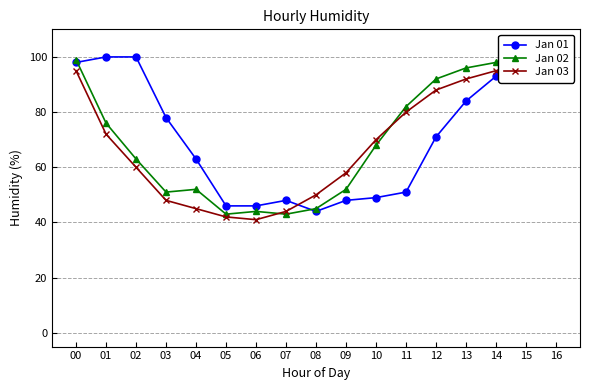

What is the value of the Jan 01 point at the 14th from the left?

84